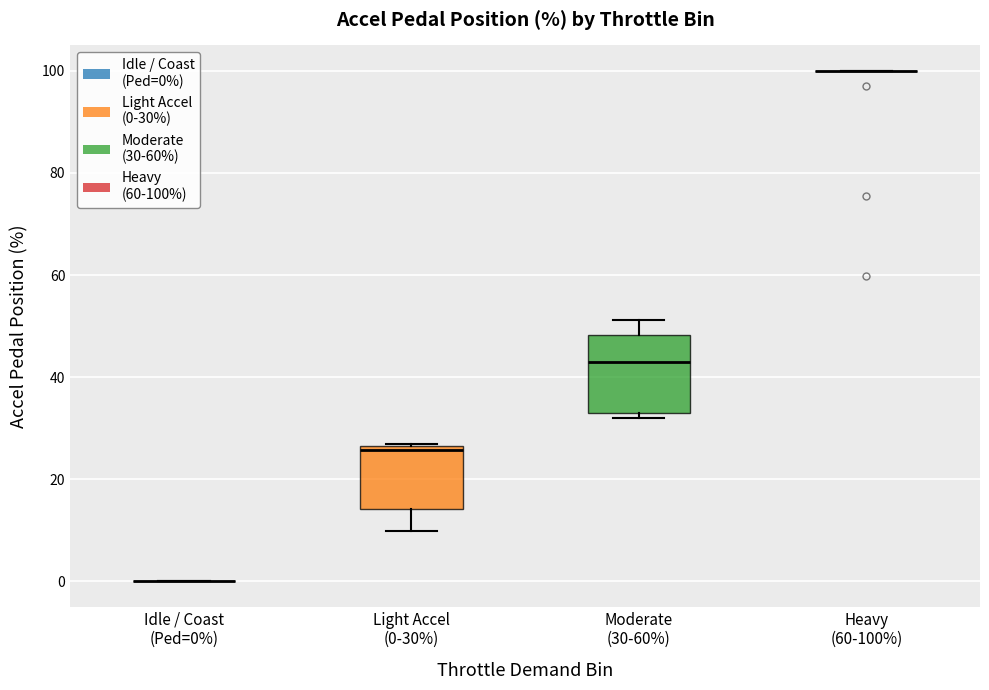

Which box is the tallest, from its lower edge to its upper edge?

Moderate (30-60%)